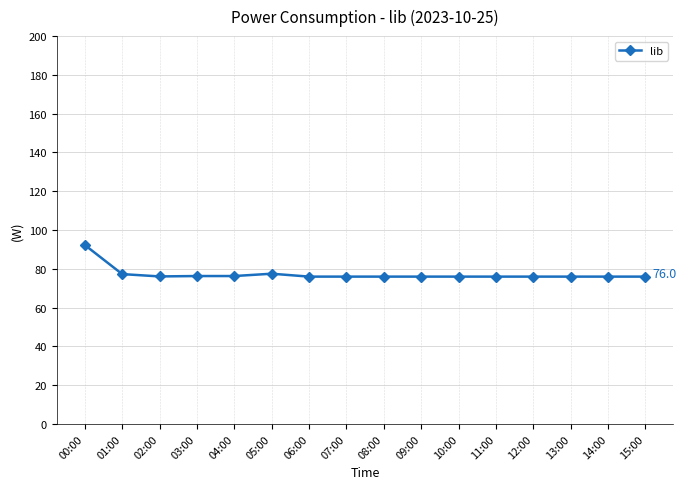

The chart shows a value of 76.0 at 11:00. True or false?

True